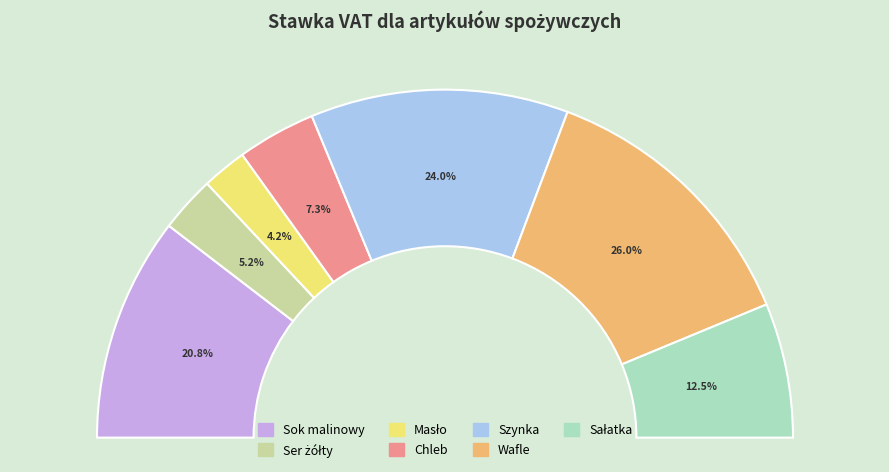

What is the total percentage of Masło and Ser żółty?

9.4%